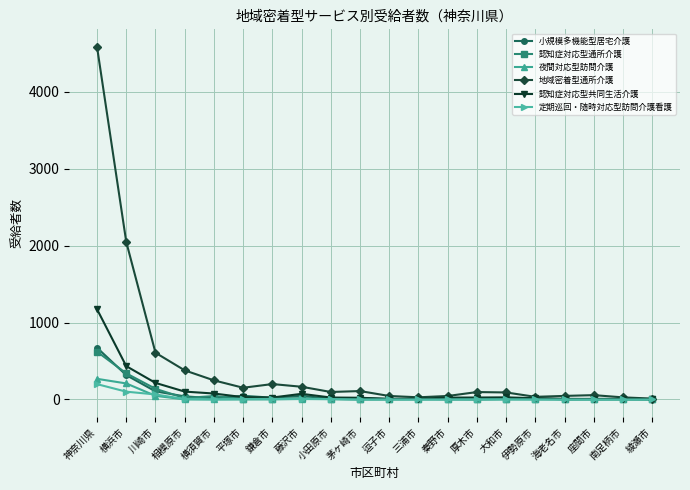

What is the label of the 6th point from the left?

平塚市